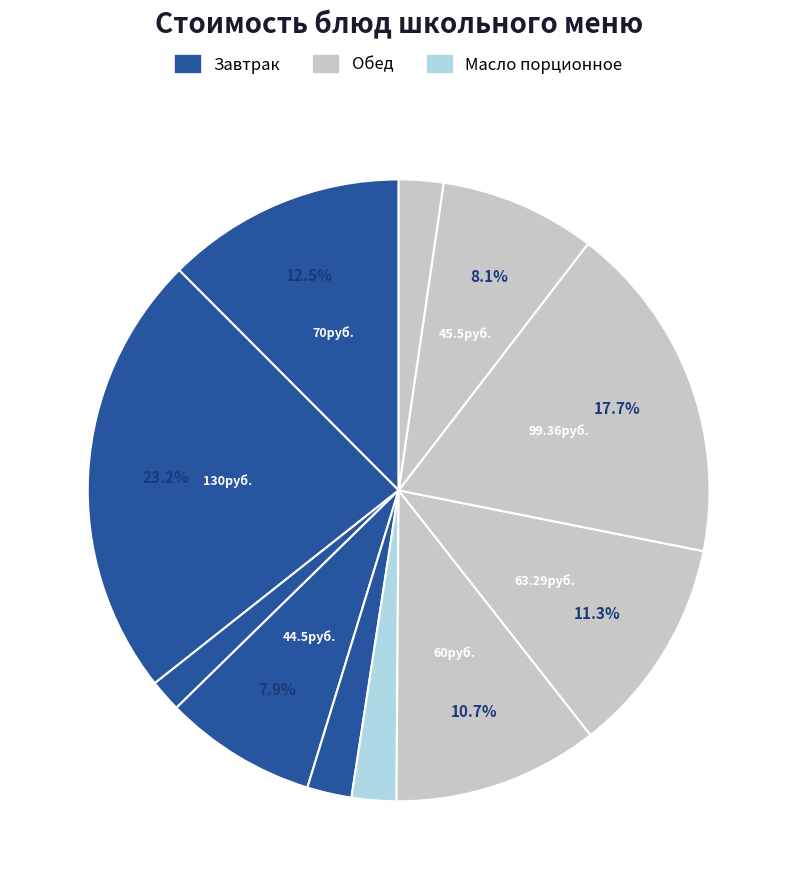

How many slices are in this pie chart?

11